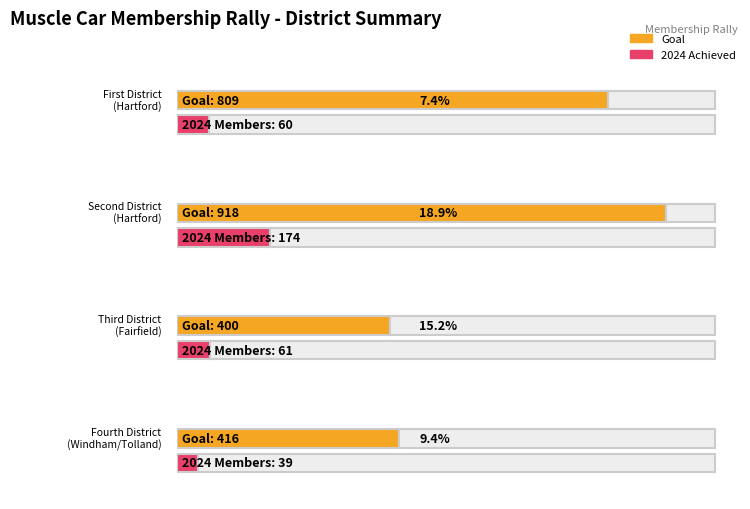

Which series has the largest total across all categories?

GOAL